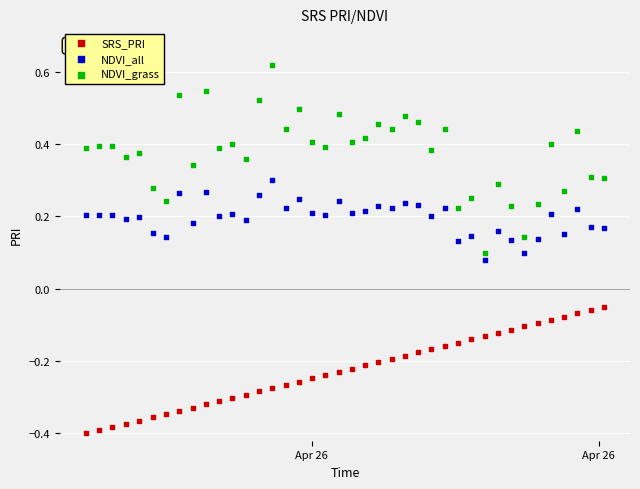

Across all data points, what is the range of Y values (max minus min)?

1.0